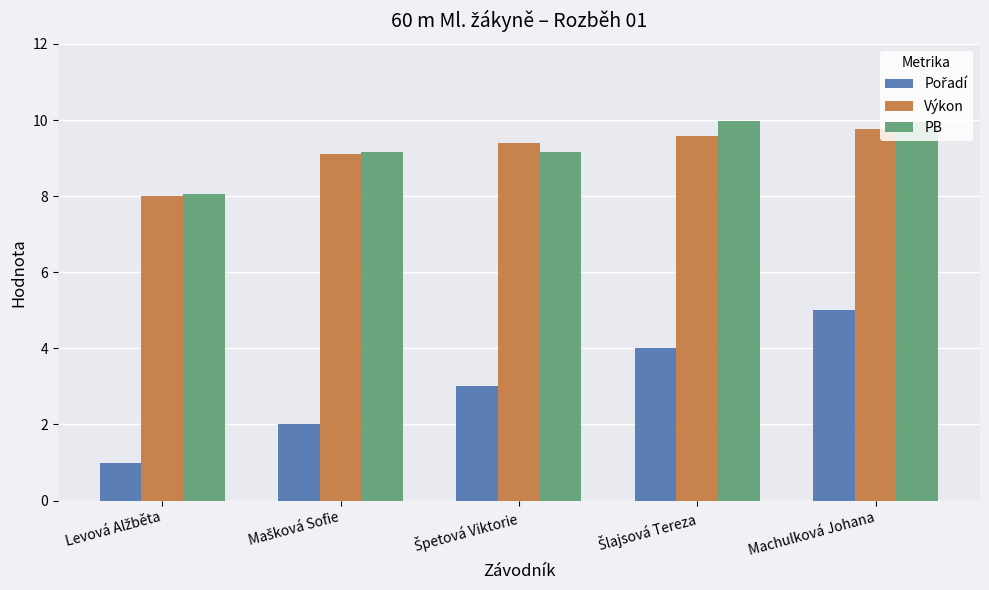

What is the sum of all Výkon values?

45.9